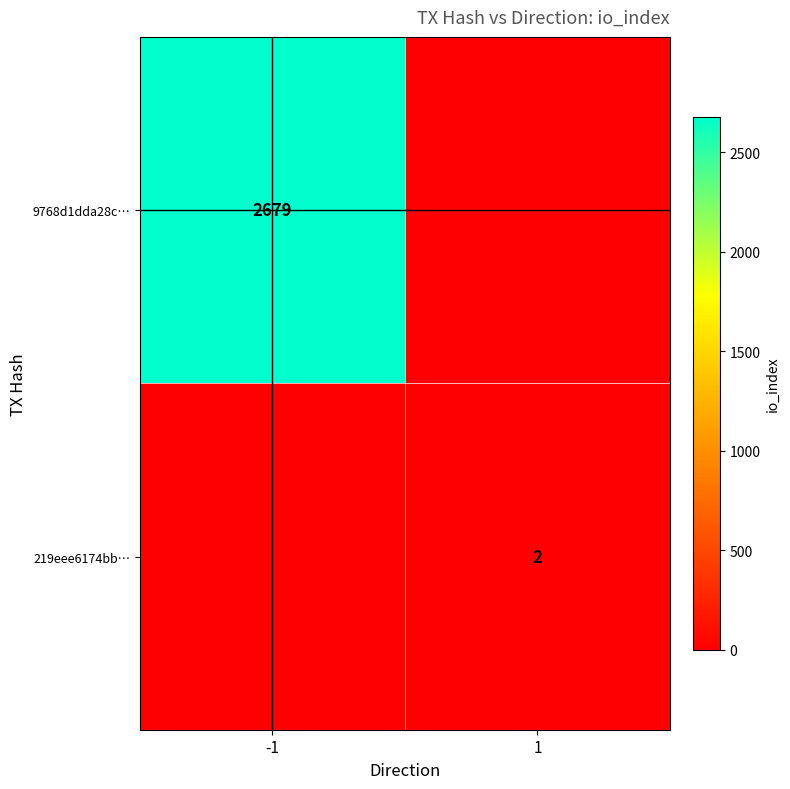

Which series has the largest total across all categories?

9768d1dda28c…